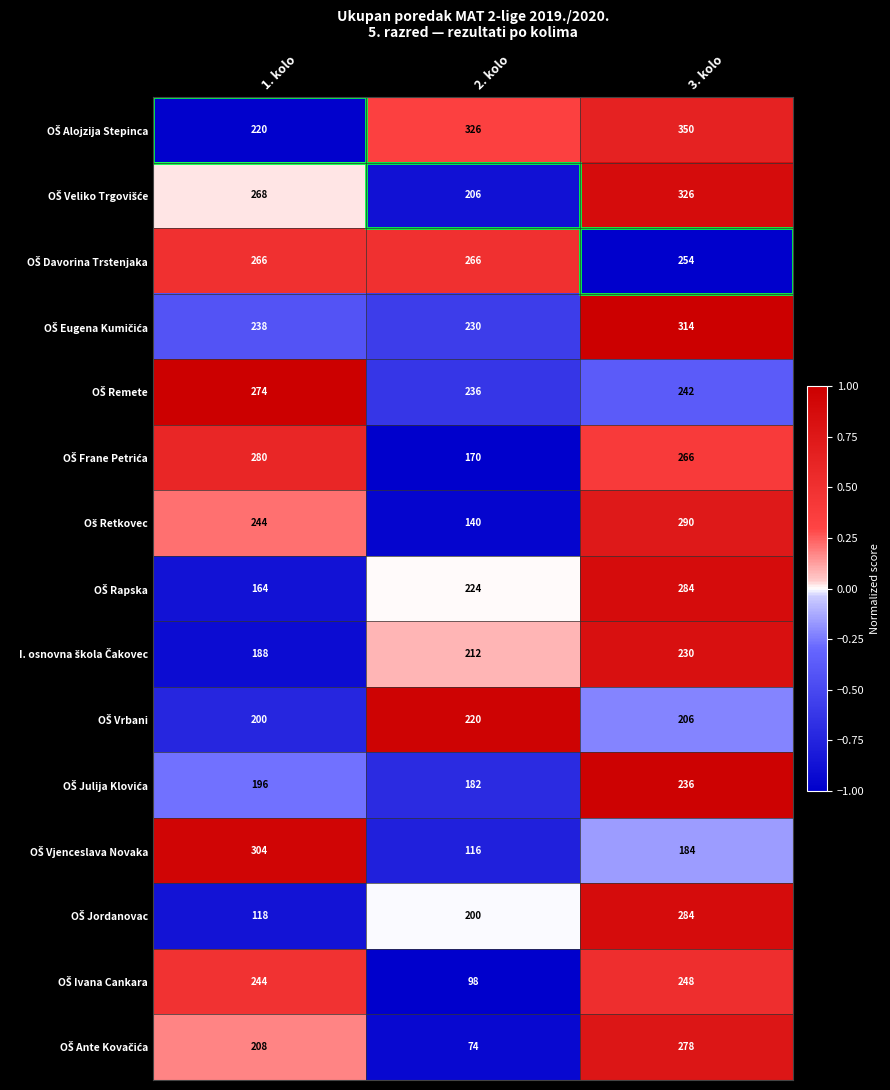

At which category is the sum across all series the highest?

3. kolo